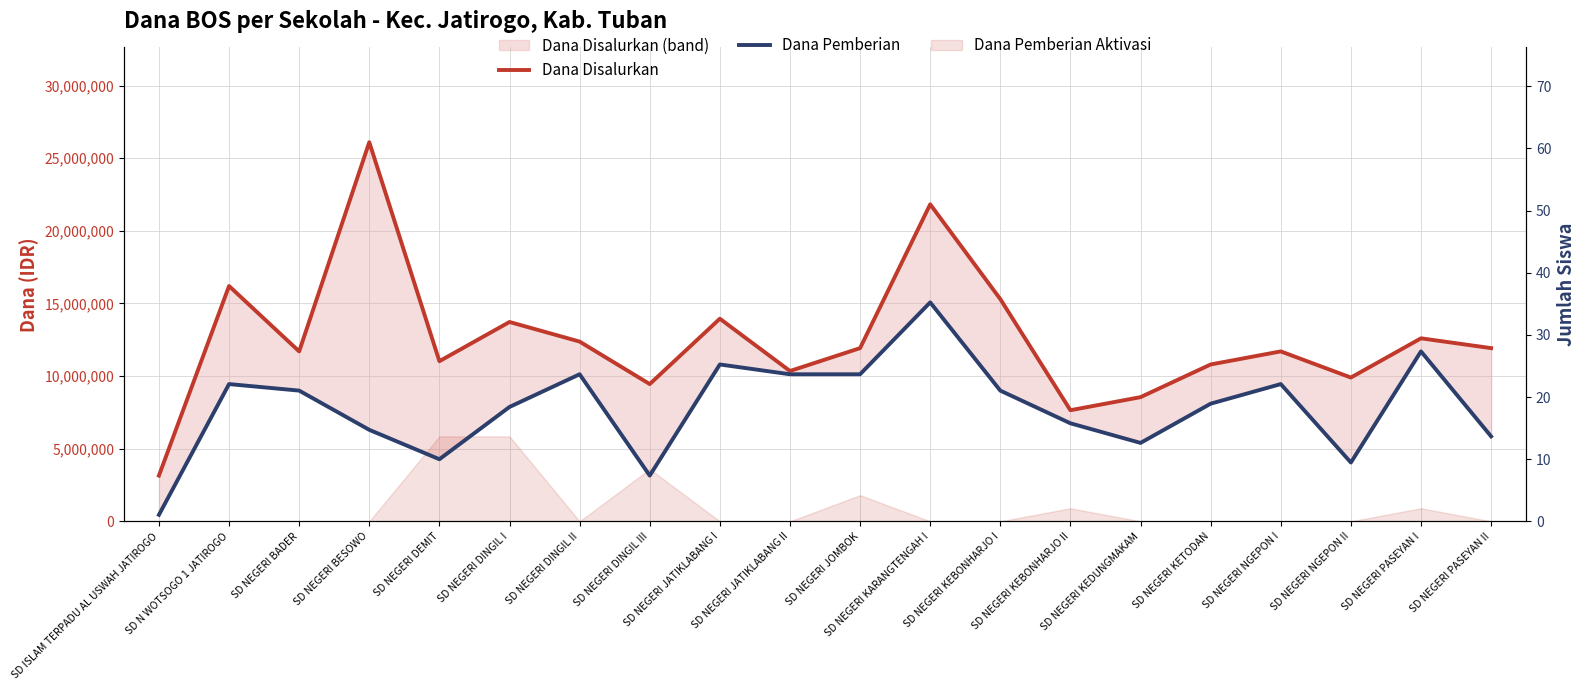

What position from the right is SD NEGERI BADER?

18